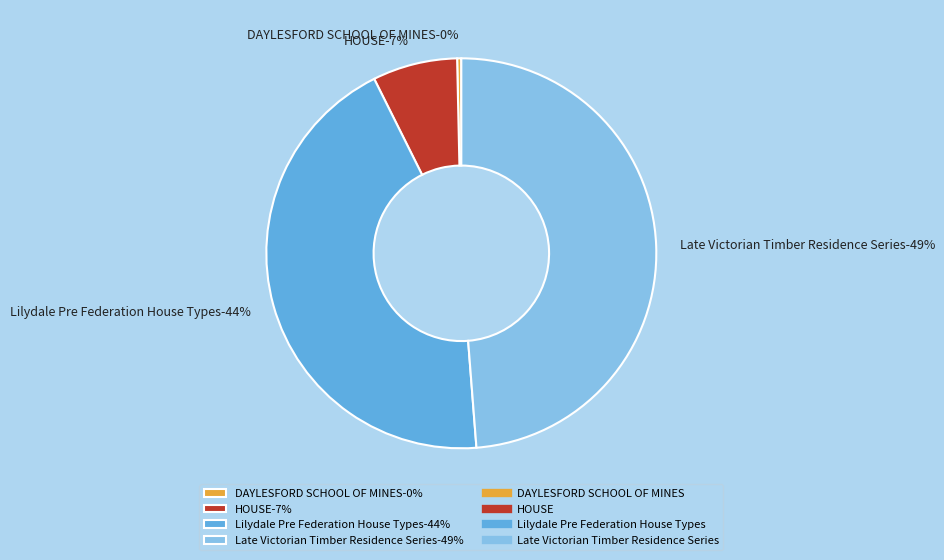

What percentage is NOT represented by HOUSE?

93.0%